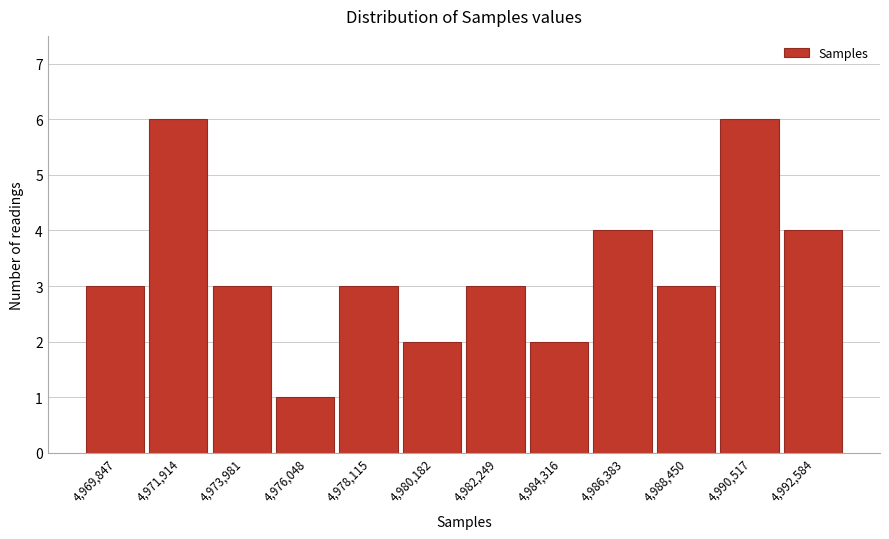

Reading left to right, extract all data points from this chart.

3	6	3	1	3	2	3	2	4	3	6	4